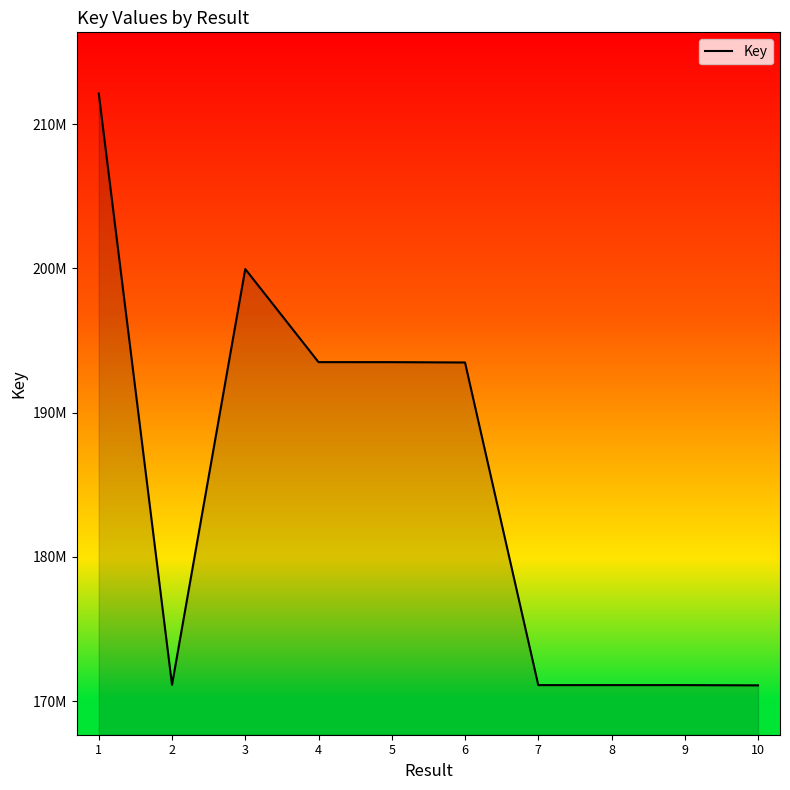

List the labels in order of value, largest first.

1, 3, 4, 5, 6, 2, 9, 8, 7, 10